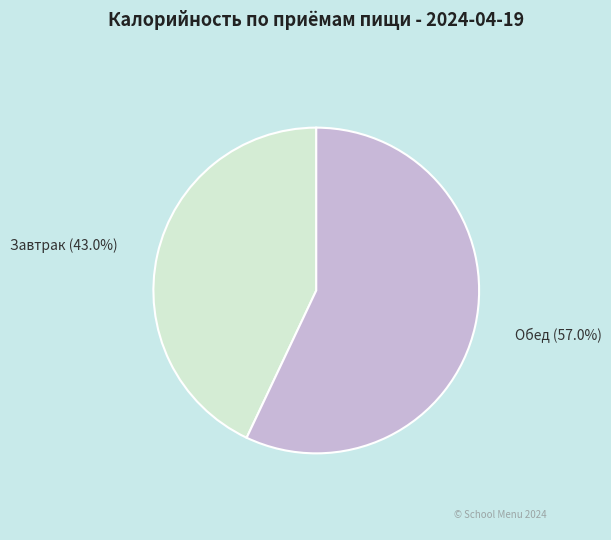

Is there any slice that represents more than half of the pie?

Yes